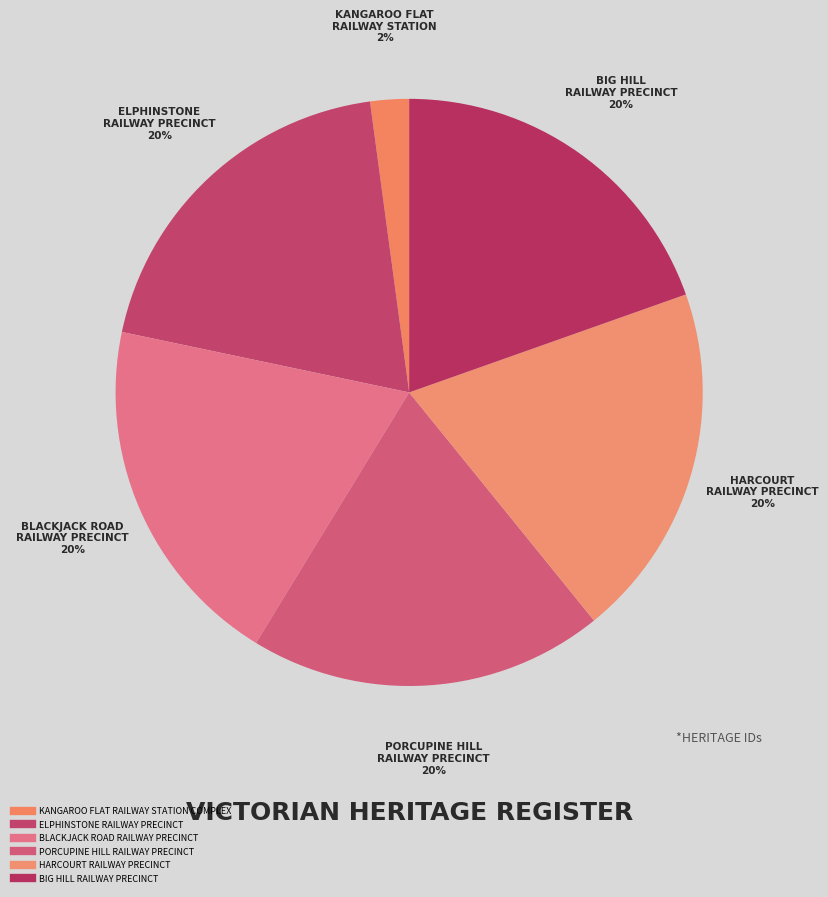

How many slices are in this pie chart?

6